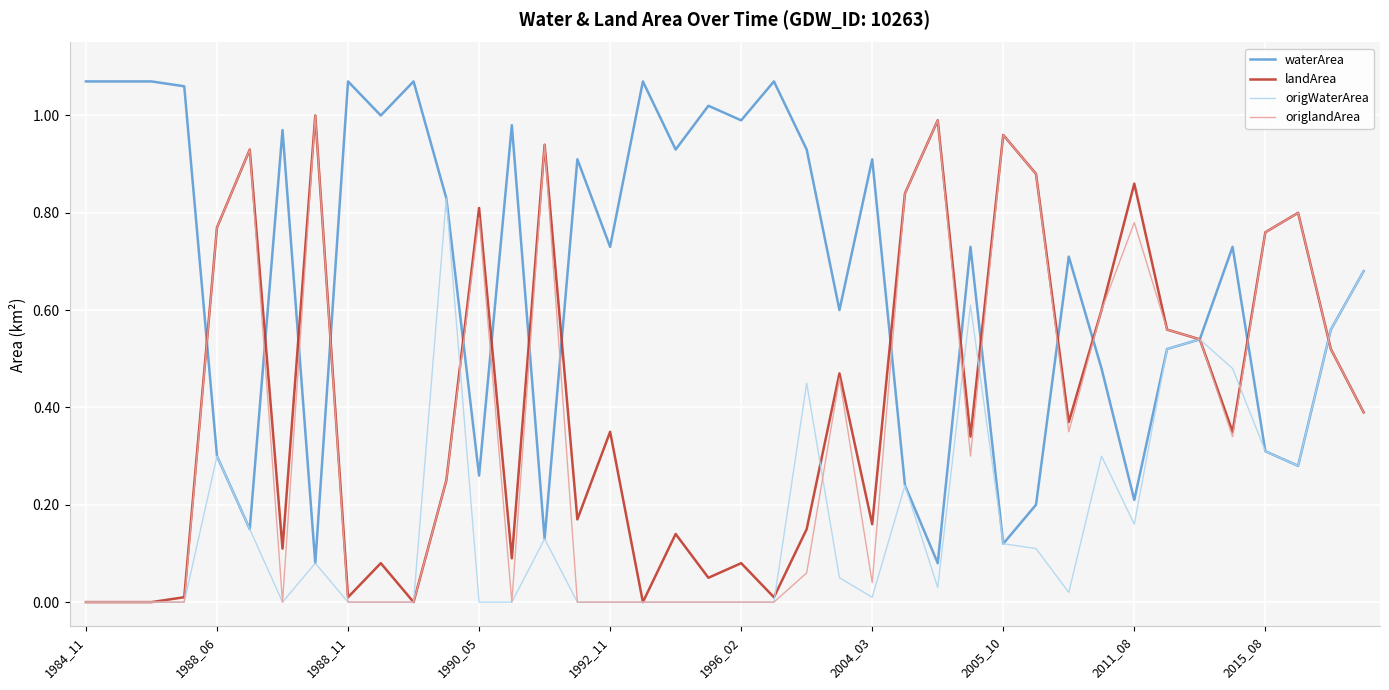

Which series has the largest total across all categories?

waterArea